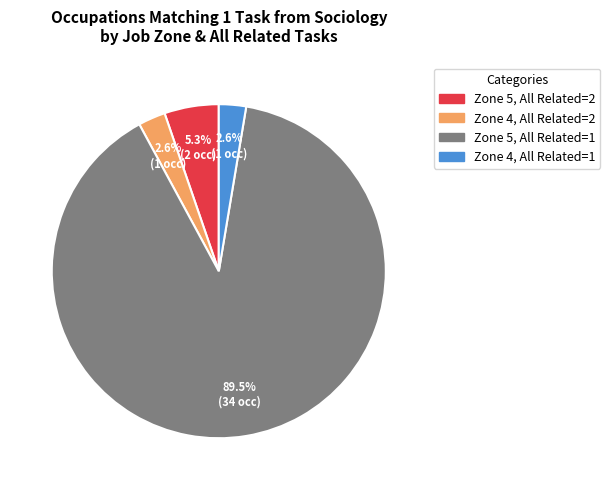

Is there any slice that represents more than half of the pie?

Yes